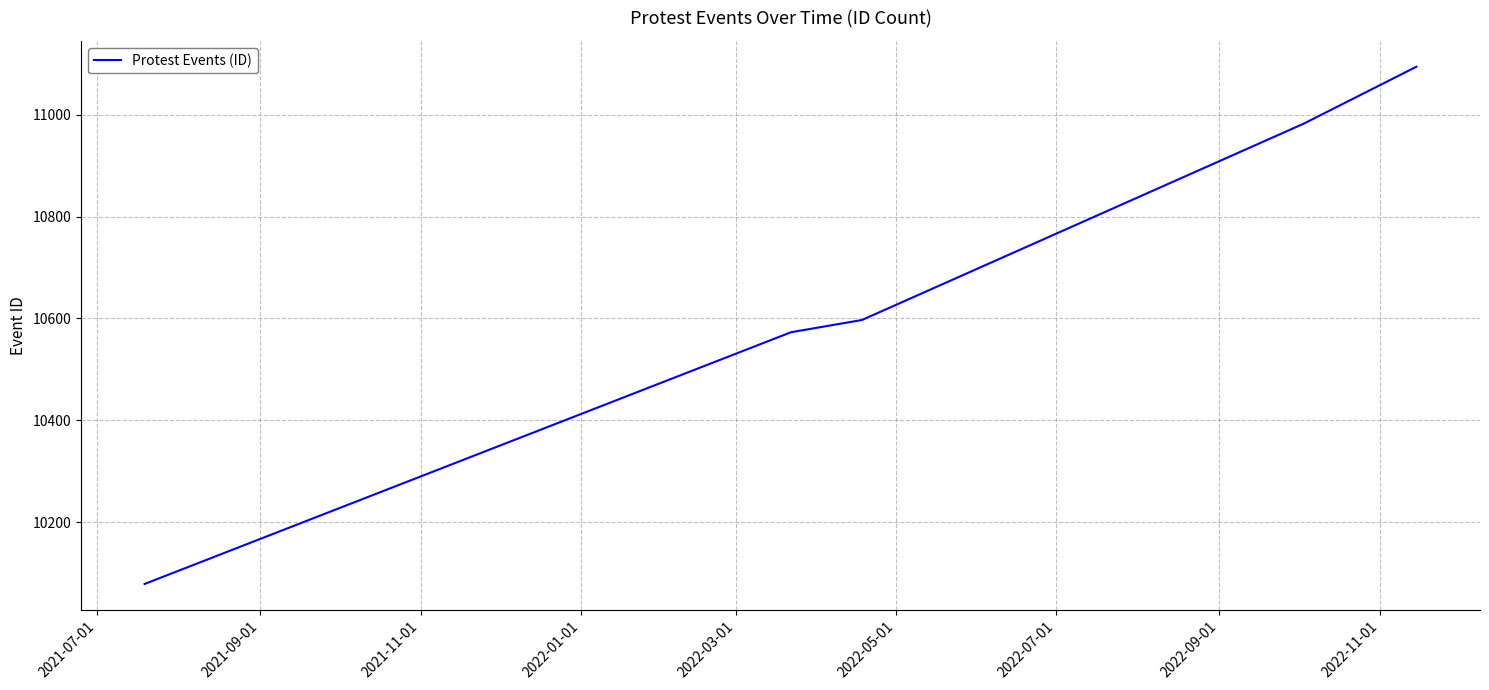

What is the sum of all values?

53325